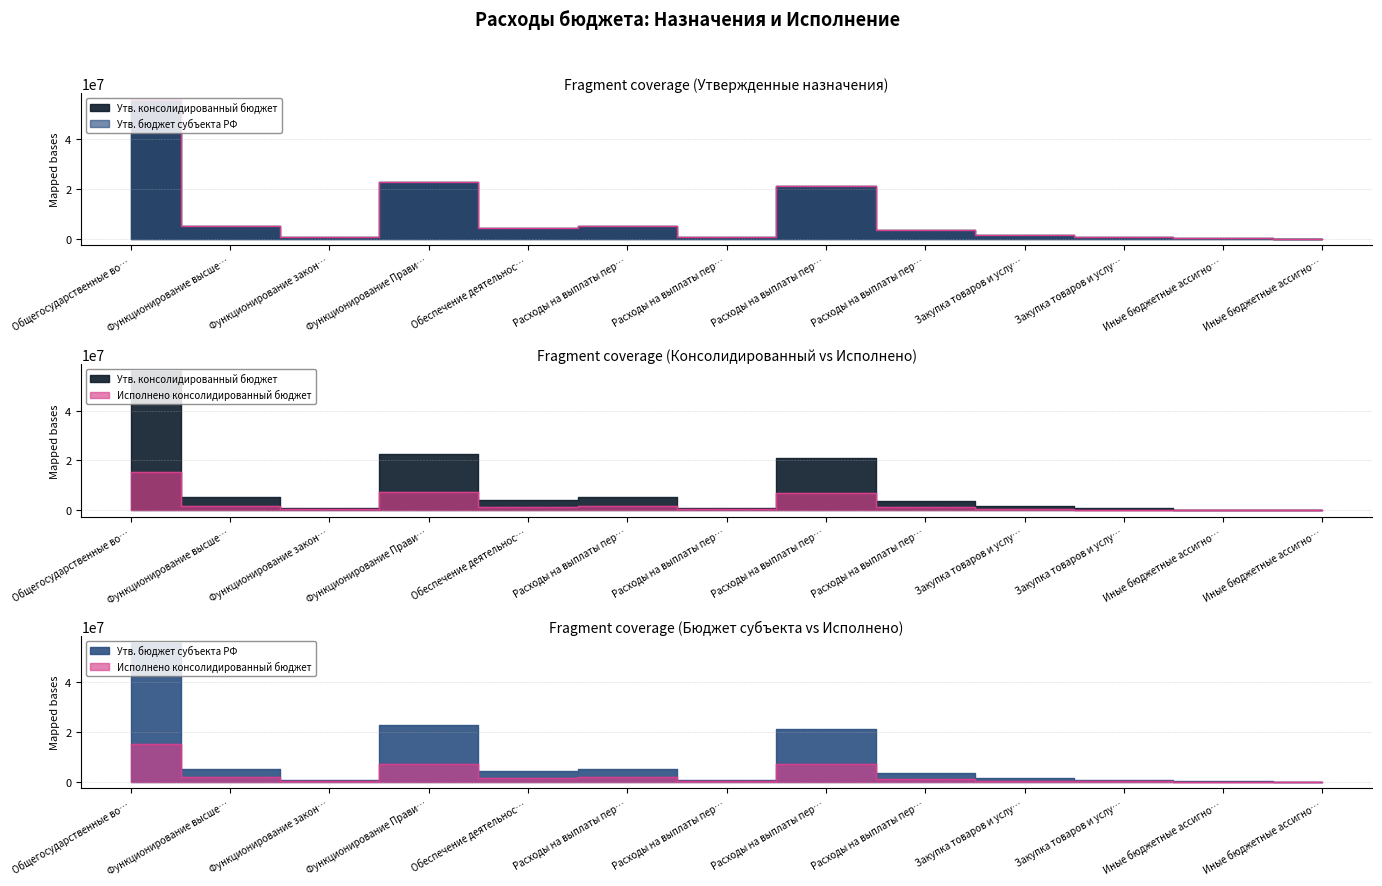

What is the value of the Исполнено консолидированный бюджет point at the 6th from the left?

1695038.6